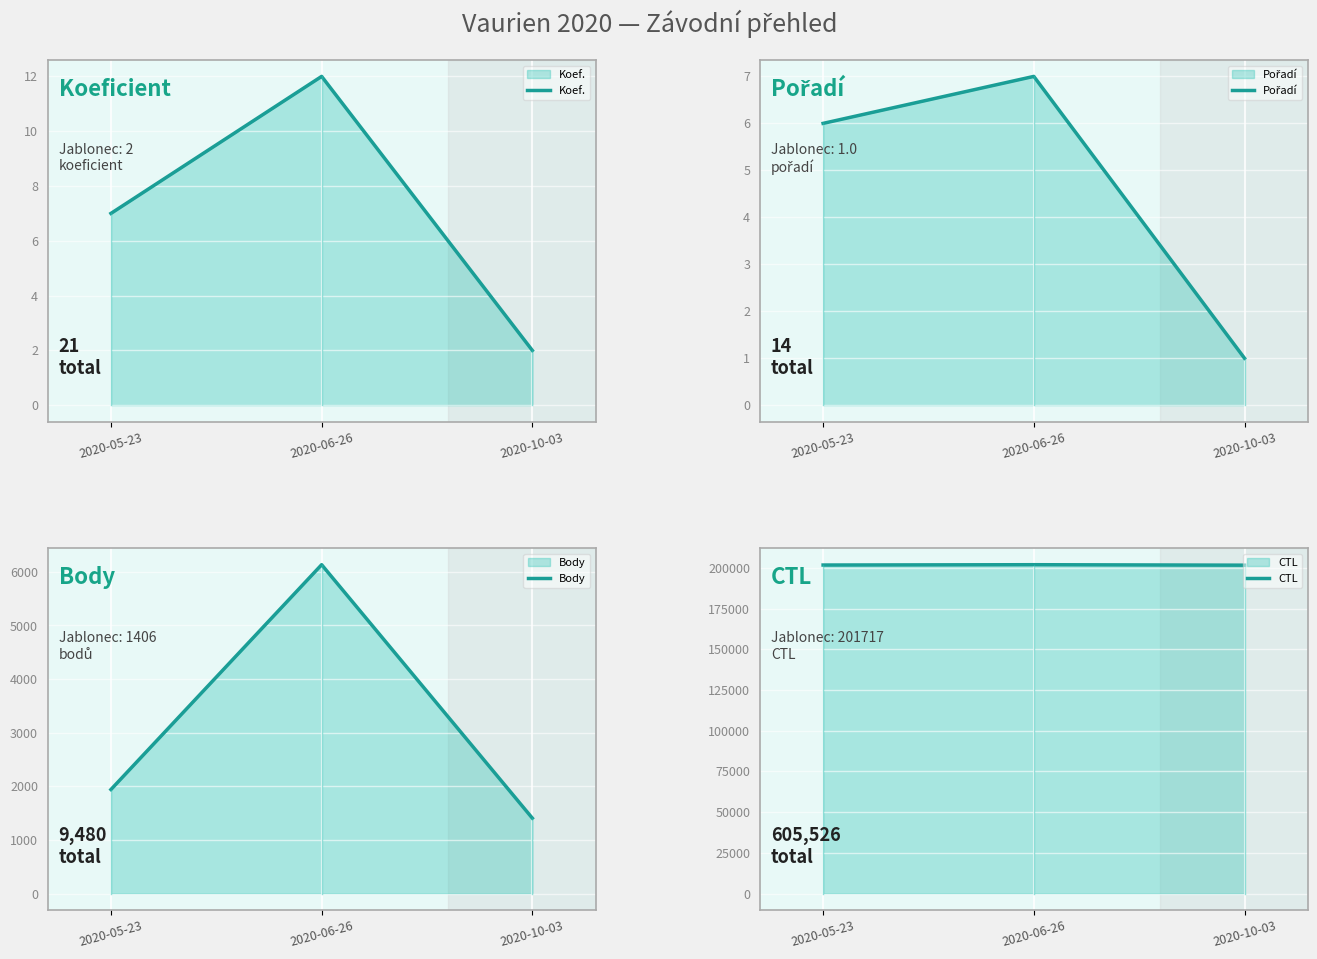

True or false: Pořadí has a value of 7 at 2020-06-26.

True